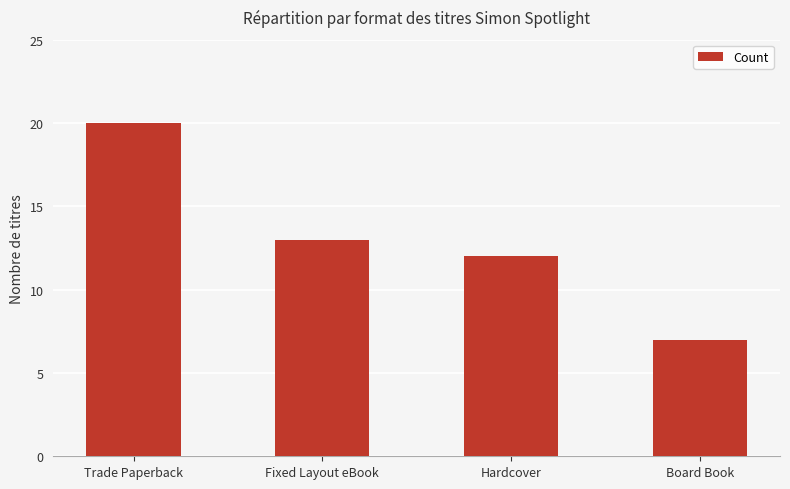

What position from the right is Hardcover?

2